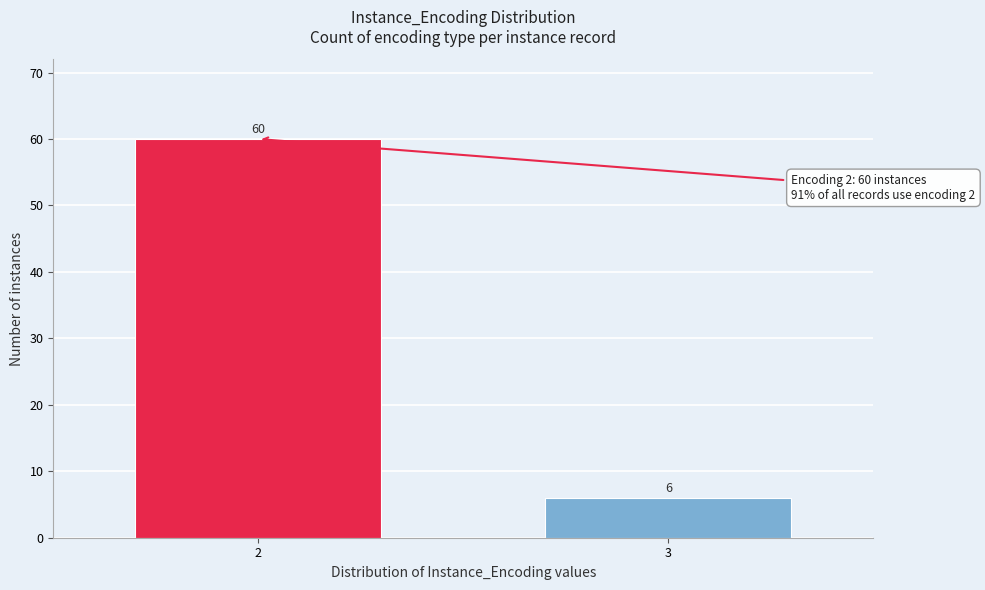

Reading left to right, transcribe all the data shown in this chart.

2=60	3=6